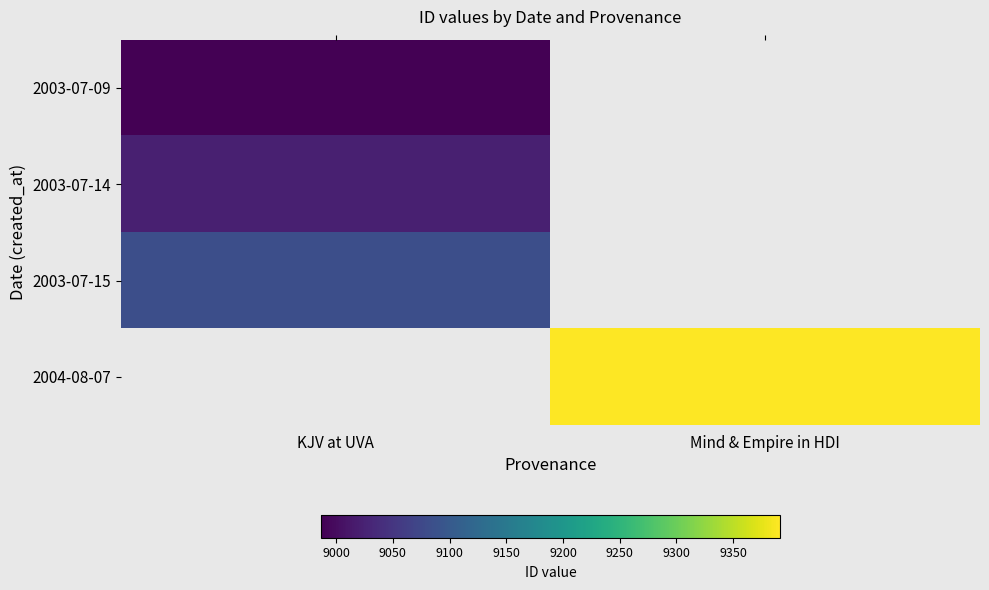

List the series in order of their peak value, lowest first.

2003-07-09, 2003-07-14, 2003-07-15, 2004-08-07